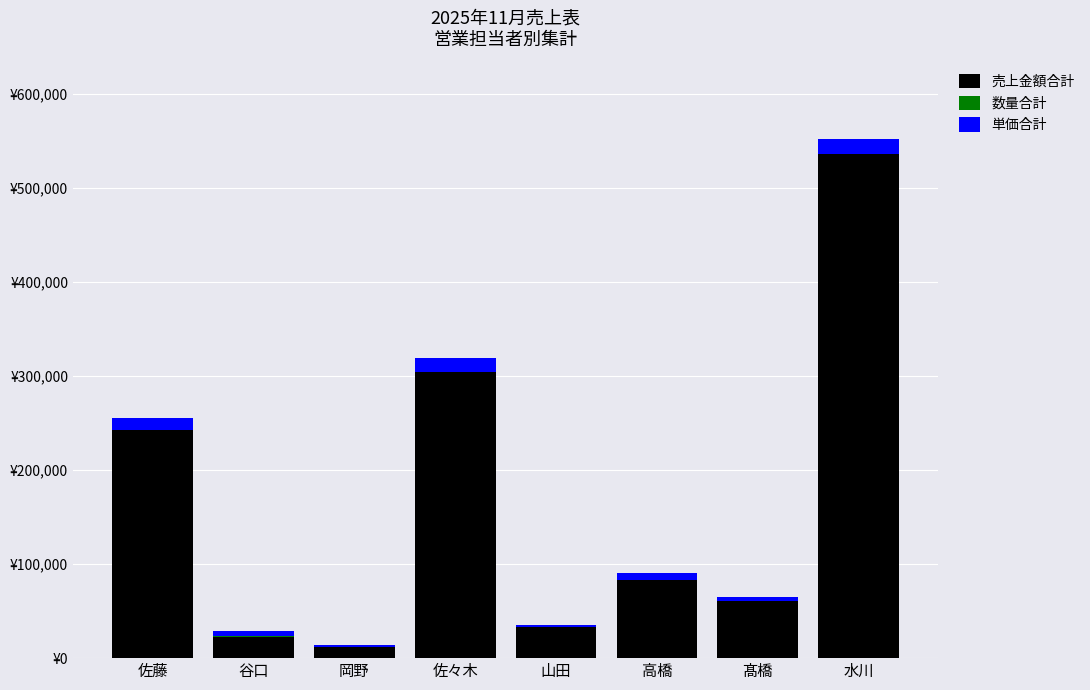

Does the chart contain stacked bars?

Yes